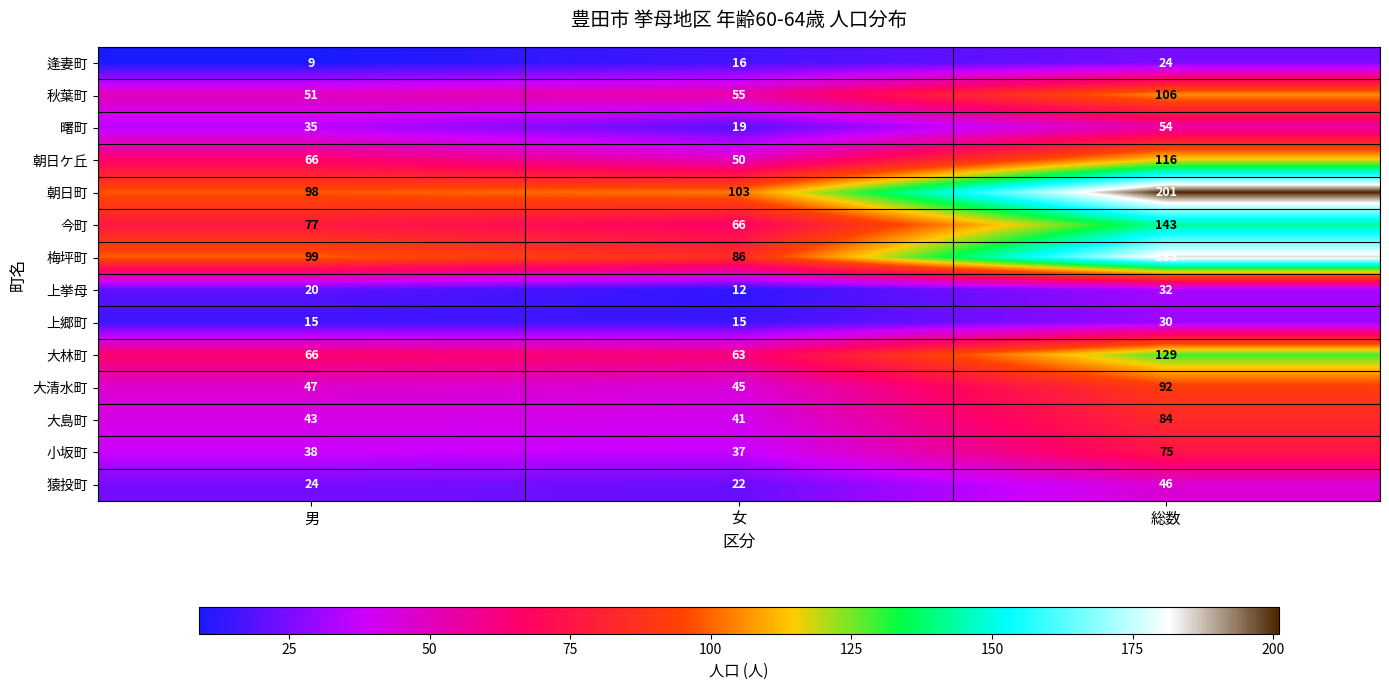

True or false: 大清水町 has a value of 92 at 総数.

True